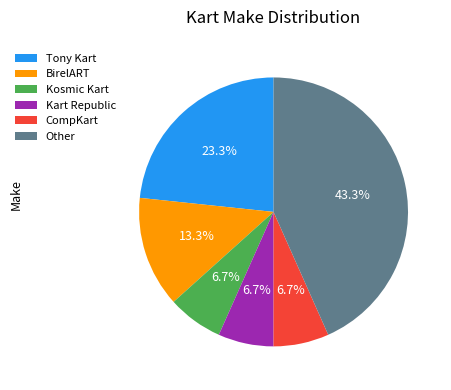

Is Kosmic Kart the majority of the pie?

No